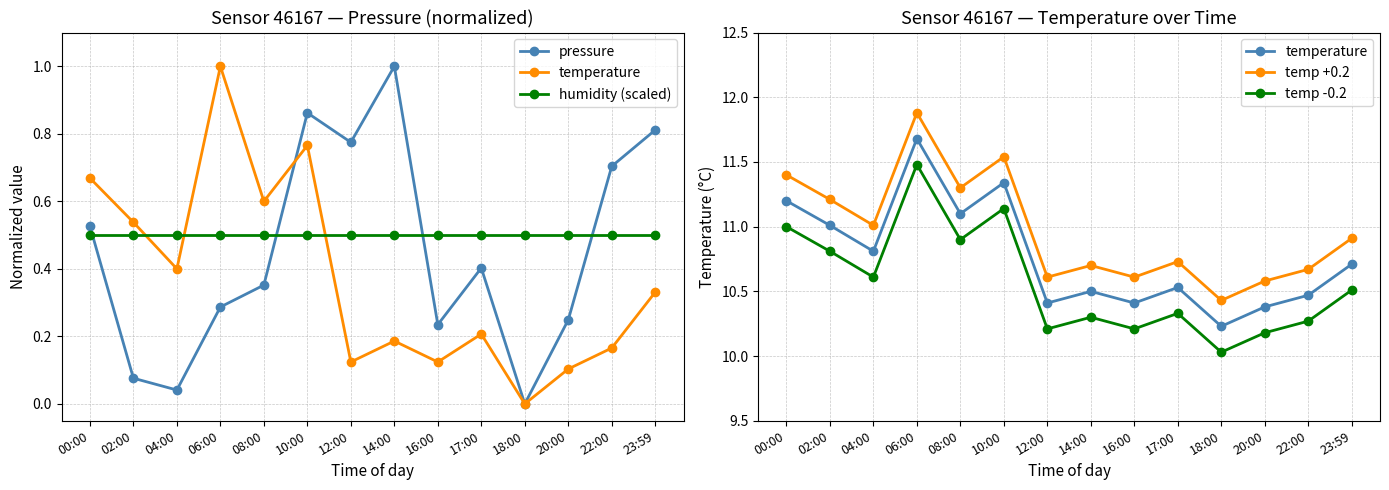

True or false: temp -0.2 and humidity (scaled) cross at least once.

False